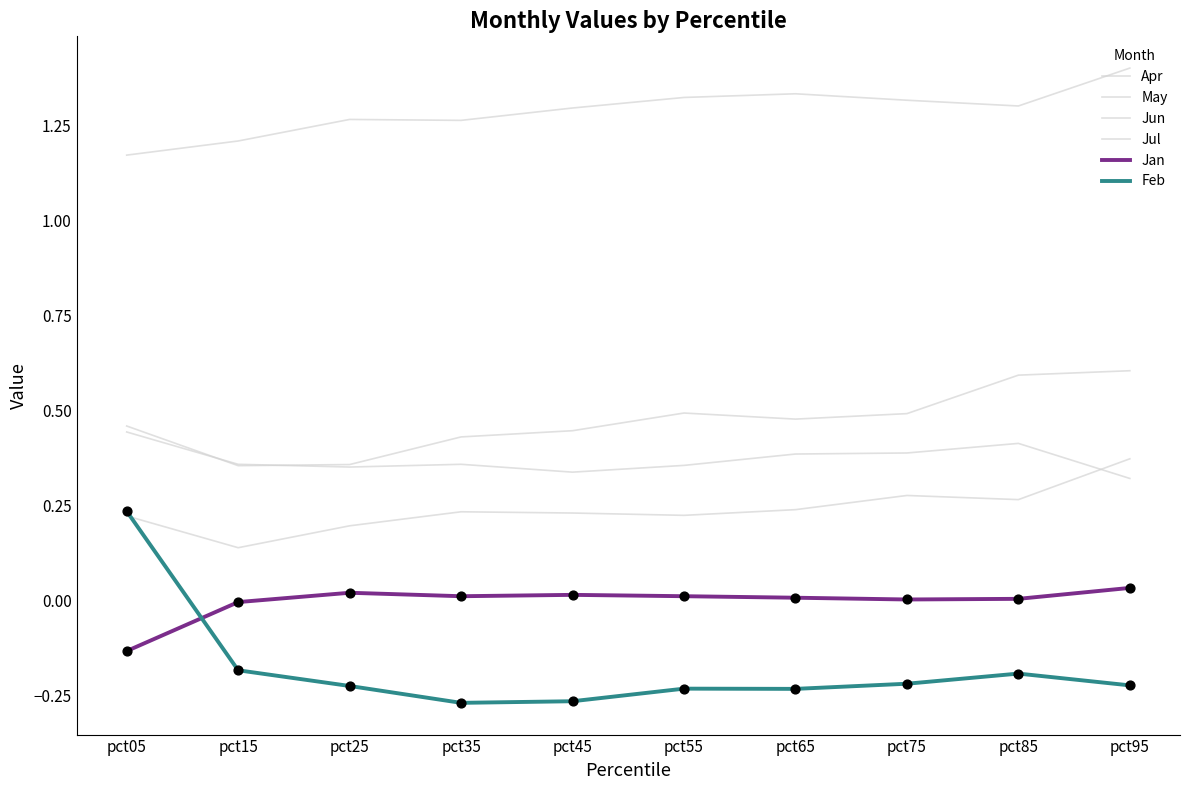

Does the chart have visible grid lines?

No